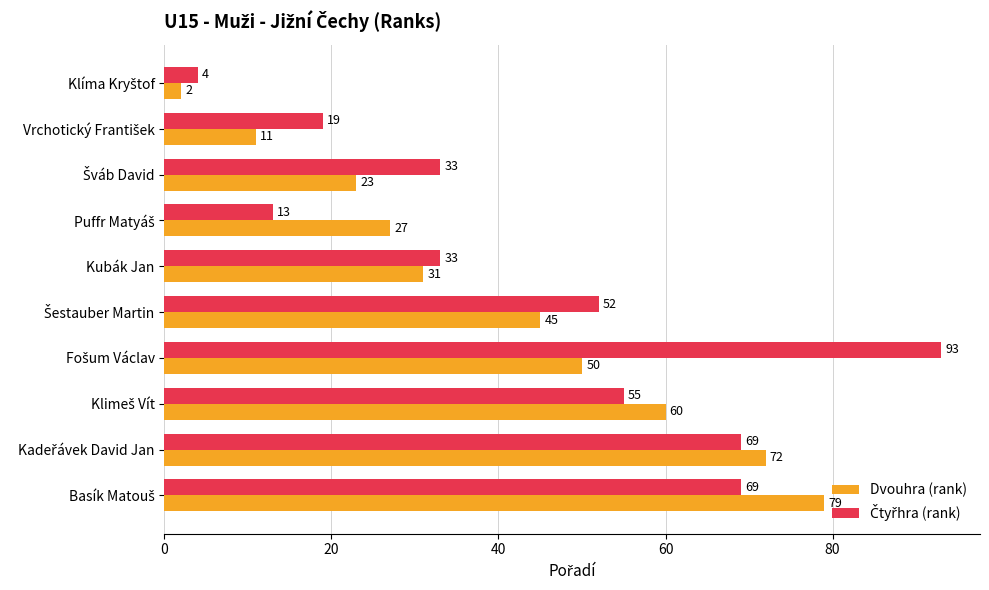

What is the highest value of the Dvouhra (rank) series?

79